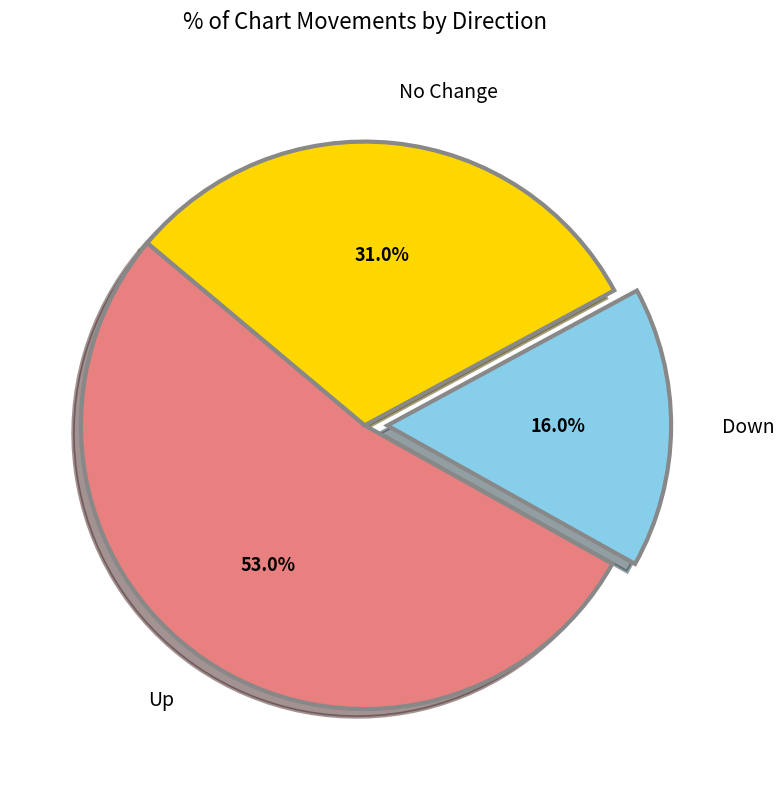

Rank the categories by value from lowest to highest.

Down, No Change, Up